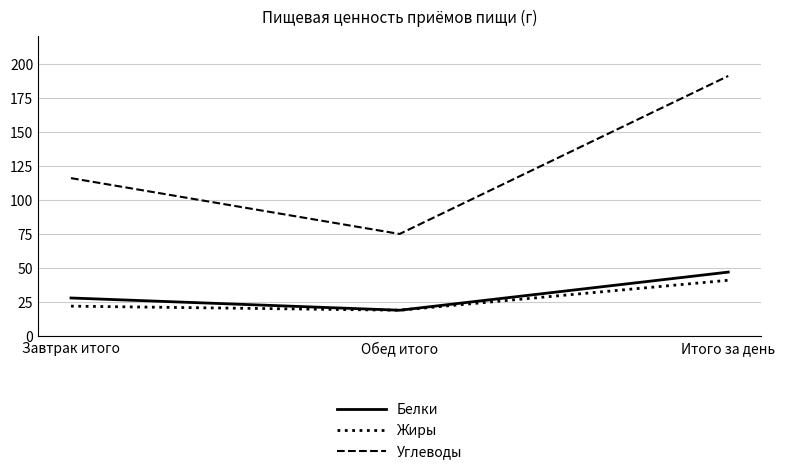

Is this an area chart (filled region under the line)?

No